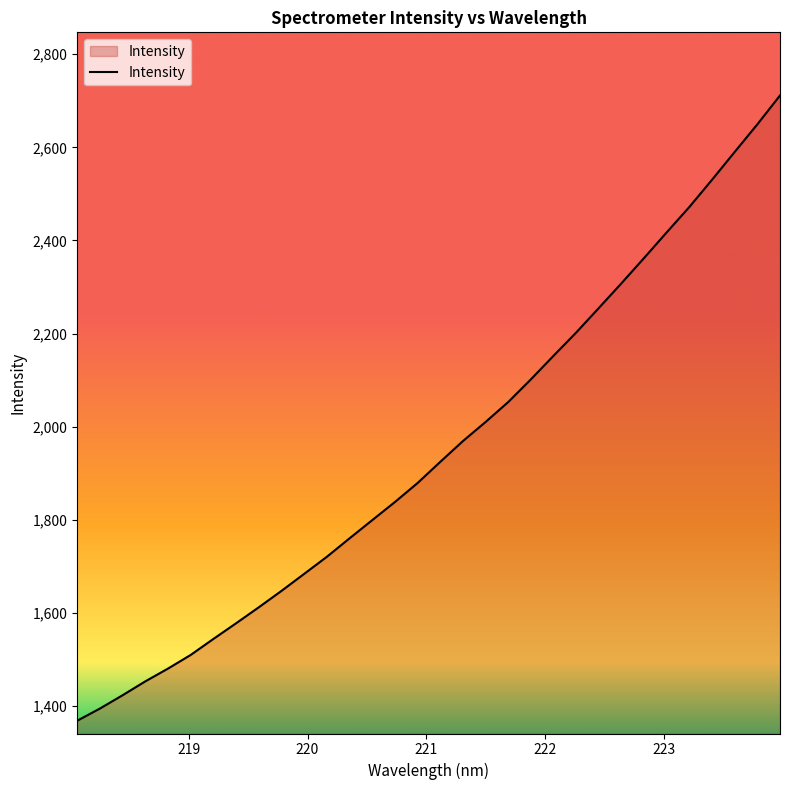

What is the minimum value shown in the chart?

1368.7